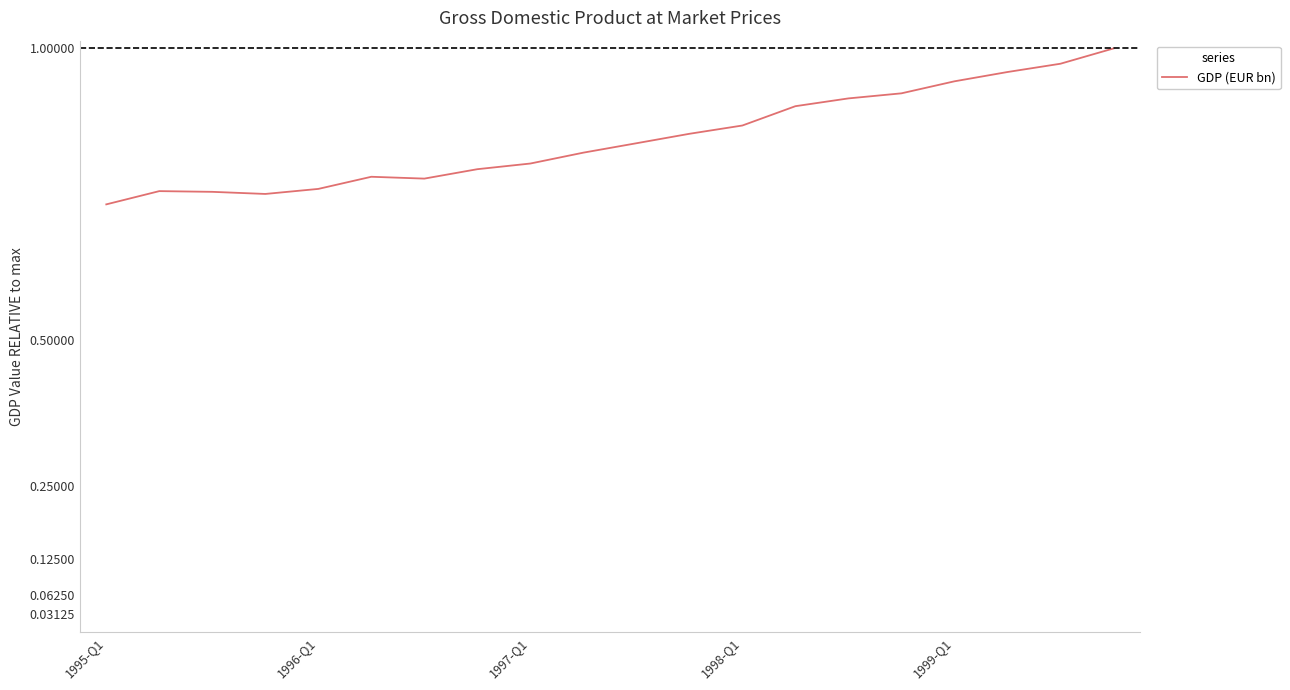

What is the difference between the maximum and minimum values?

0.3